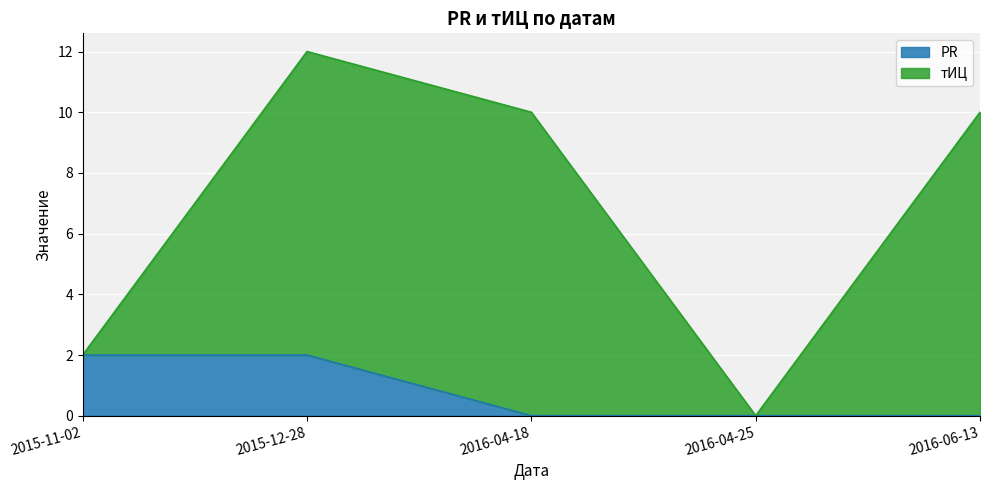

List the labels in order of value, largest first.

2015-11-02, 2015-12-28, 2016-04-18, 2016-04-25, 2016-06-13